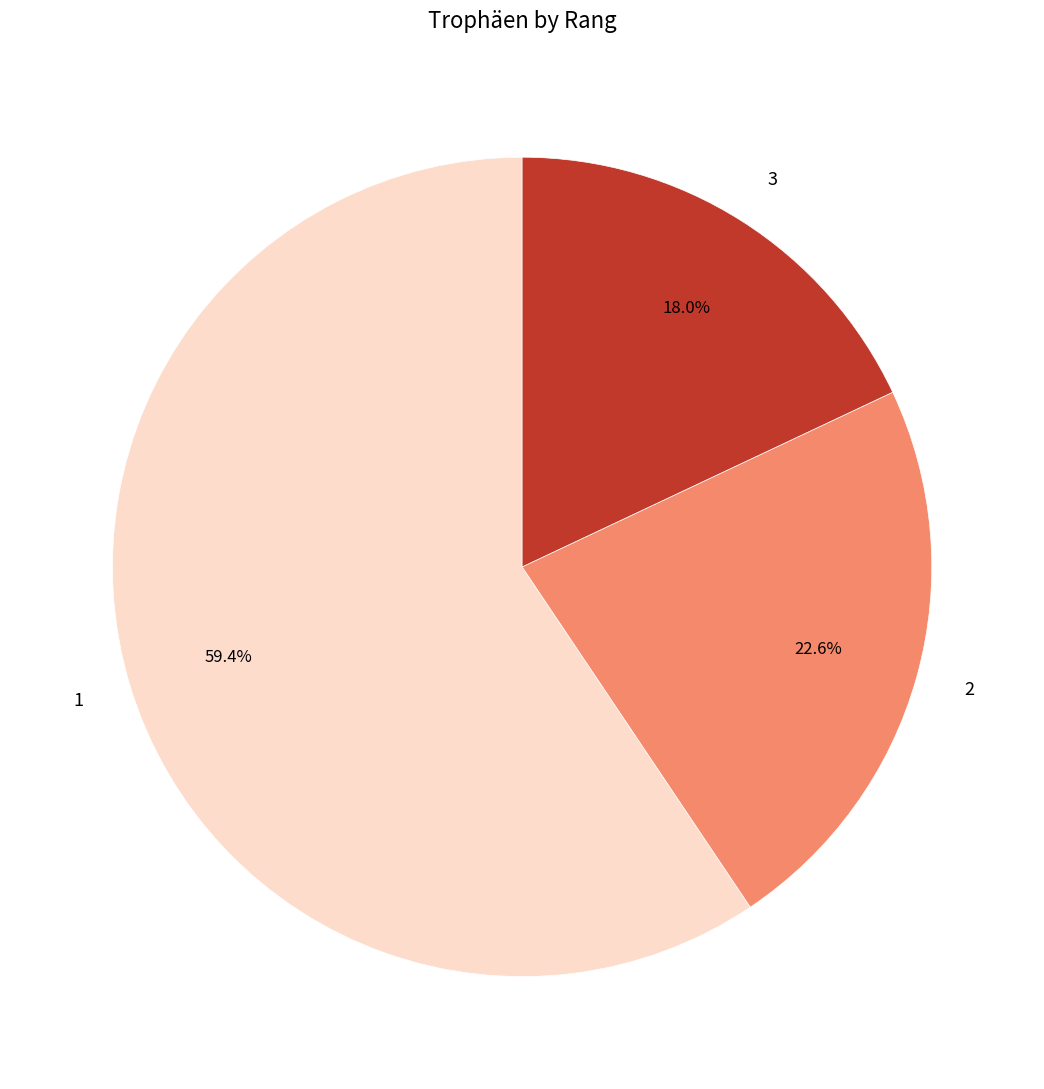

Combined, do 2 and 3 account for over 50%?

No